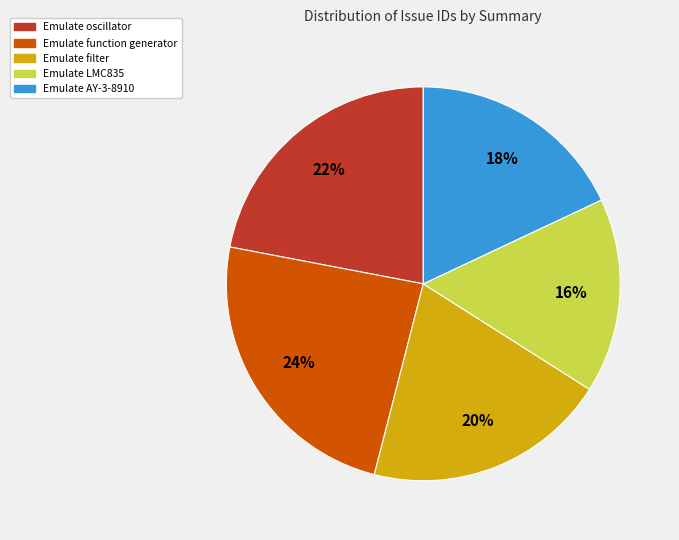

Is it true that Emulate oscillator is 22% of the pie?

True